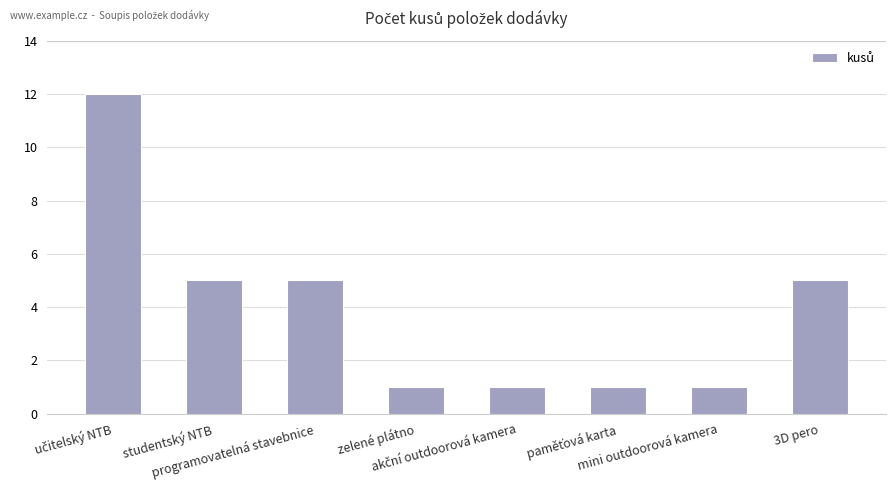

What is the greatest value displayed?

12